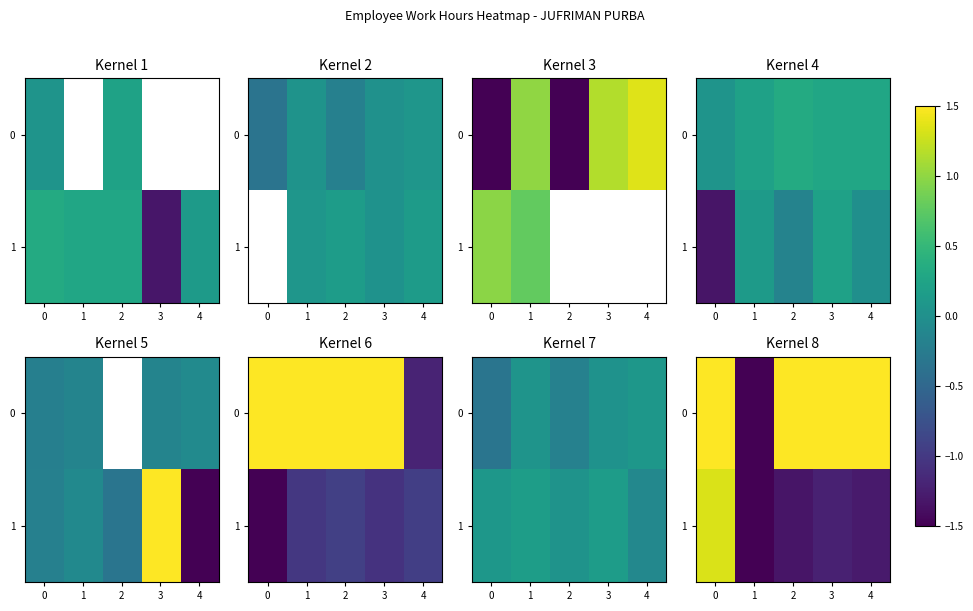

Which category has the lowest value in the 0 series?

1